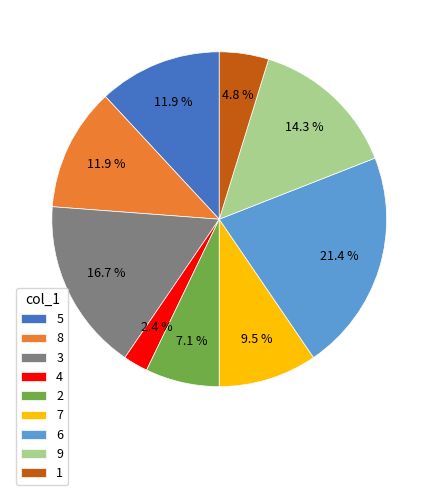

Count the number of slices in the pie.

9